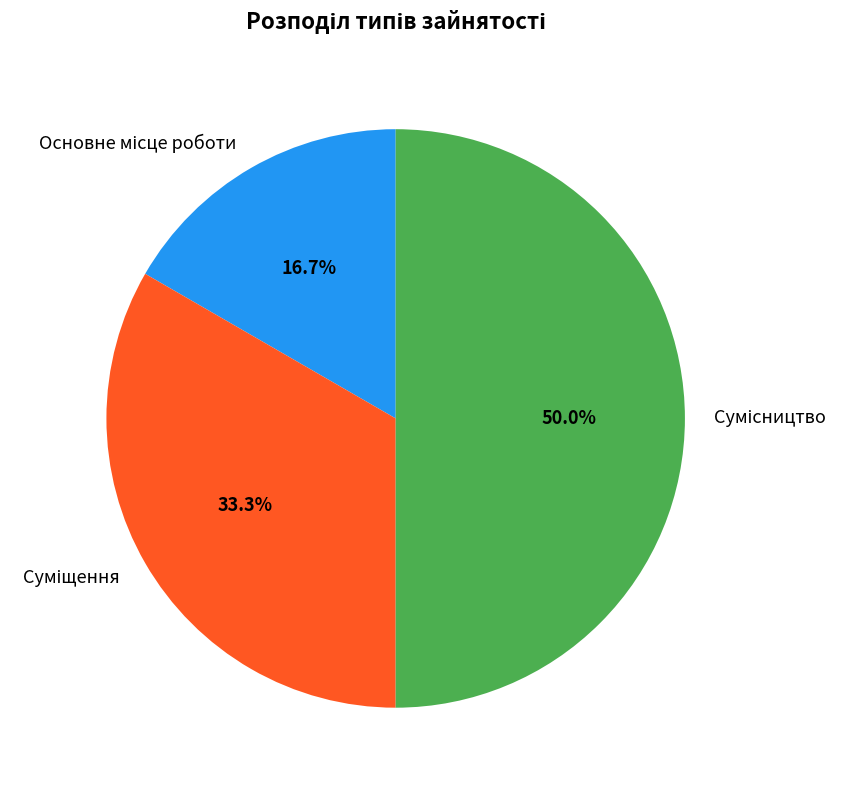

How many segments does this pie chart have?

3